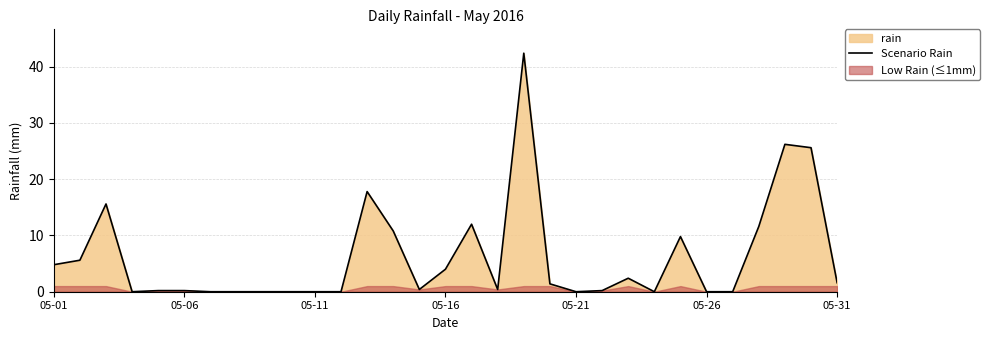

What is the maximum value for Scenario Rain?

42.4